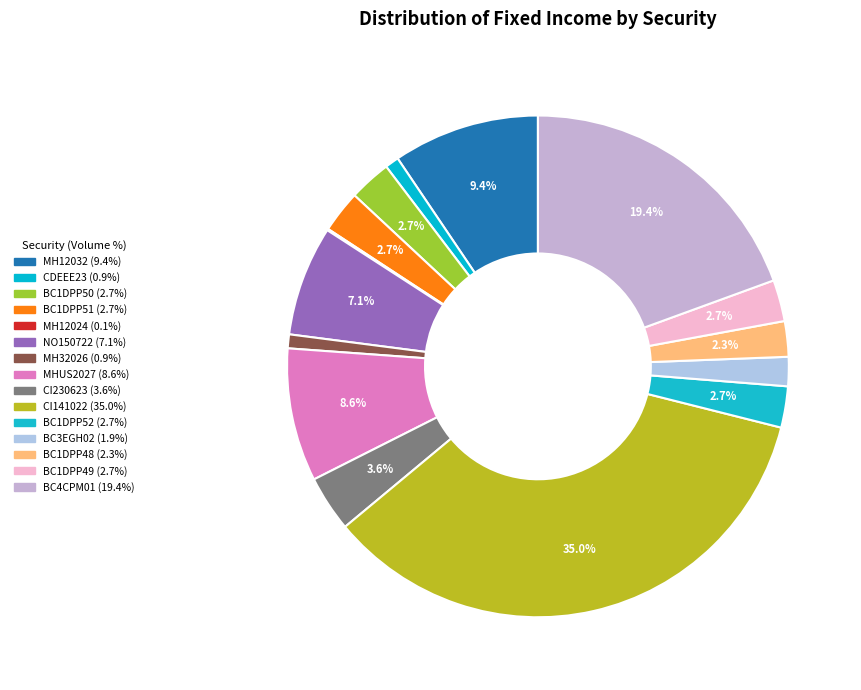

Between MH32026 and BC1DPP52, which is larger?

BC1DPP52